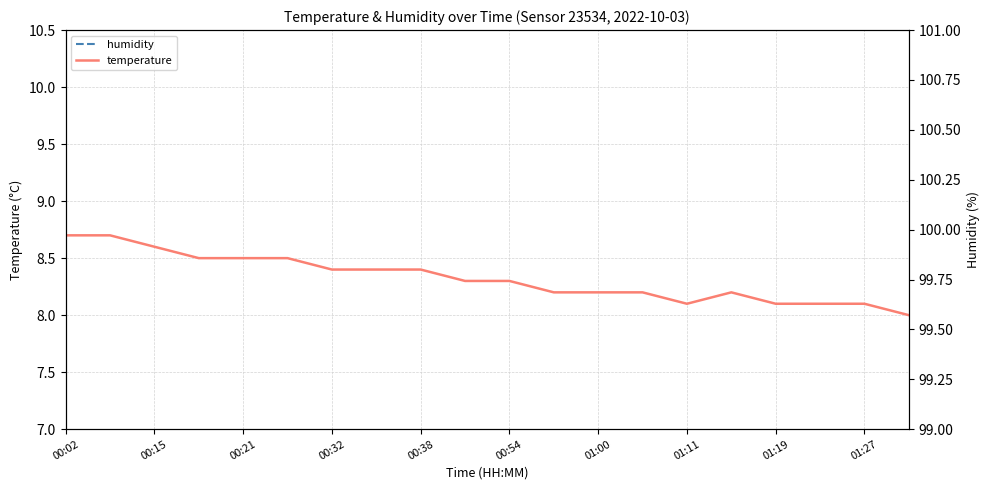

What is the minimum value shown in the chart?

8.0